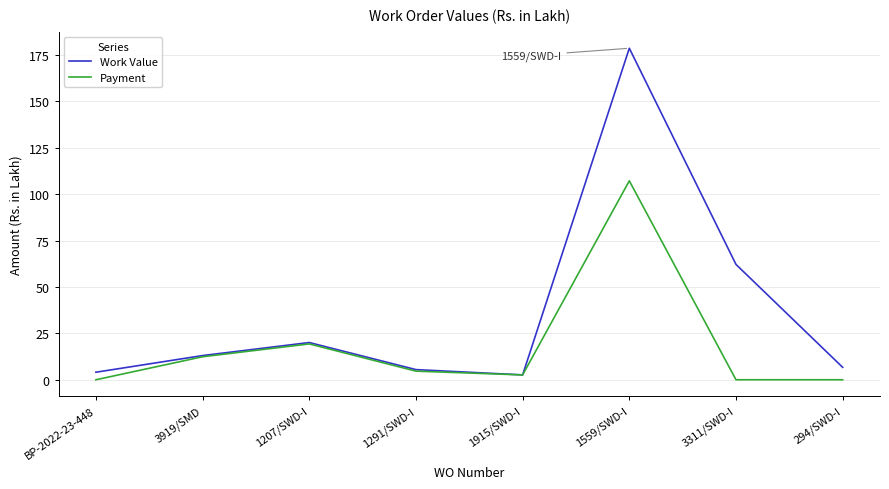

At which category is the sum across all series the highest?

1559/SWD-I